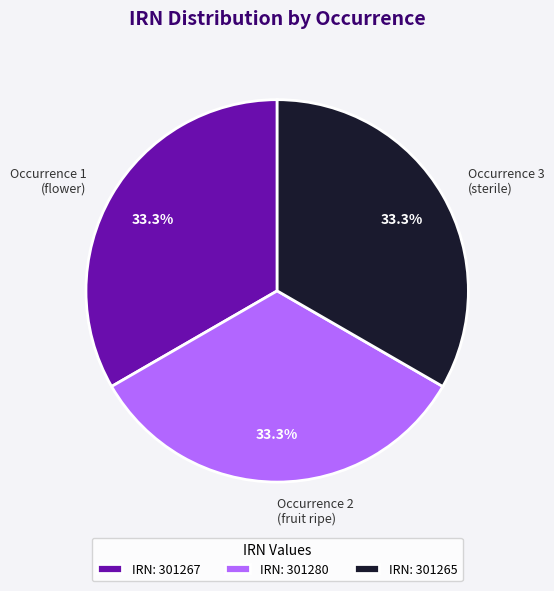

Combined, what portion of the pie is Occurrence 2 (fruit ripe) and Occurrence 1 (flower)?

66.7%